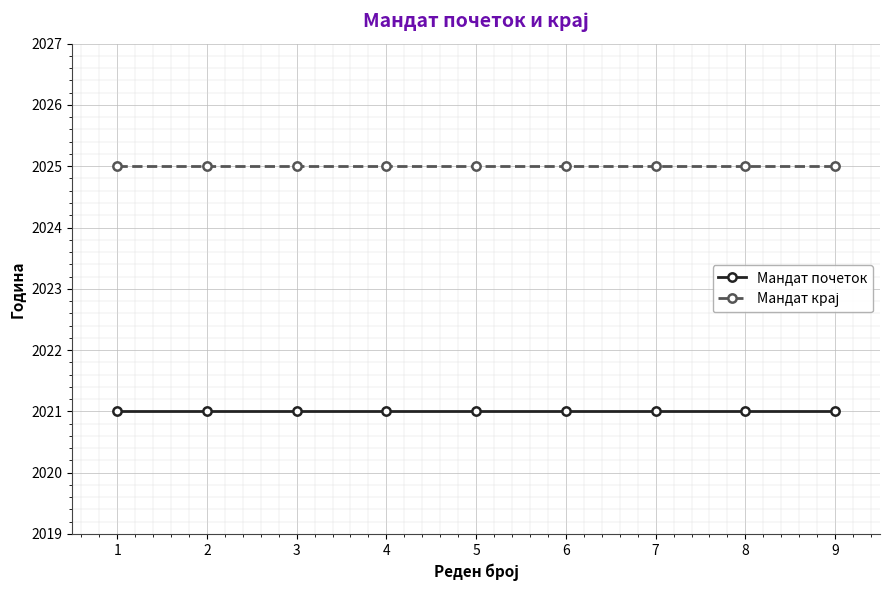

What is the spread (max minus min) of values at 8?

4